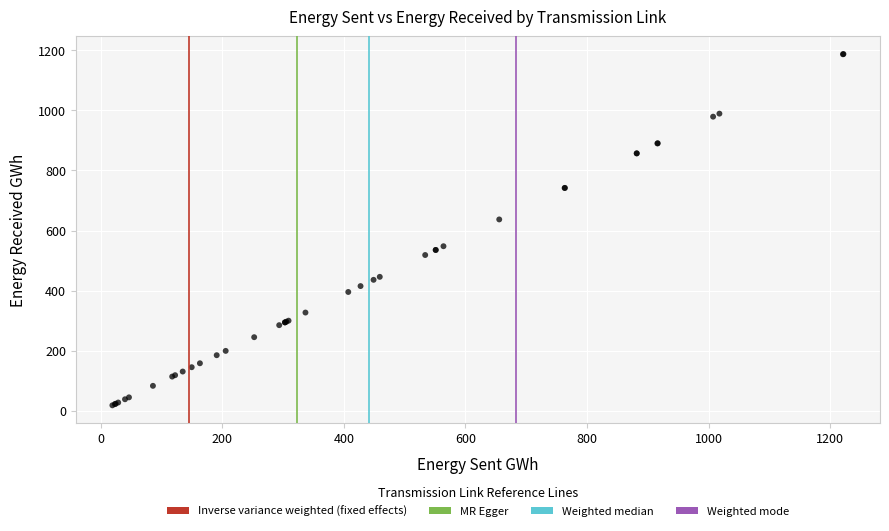

What Y value in the scatter plot is closest to 603?

637.1